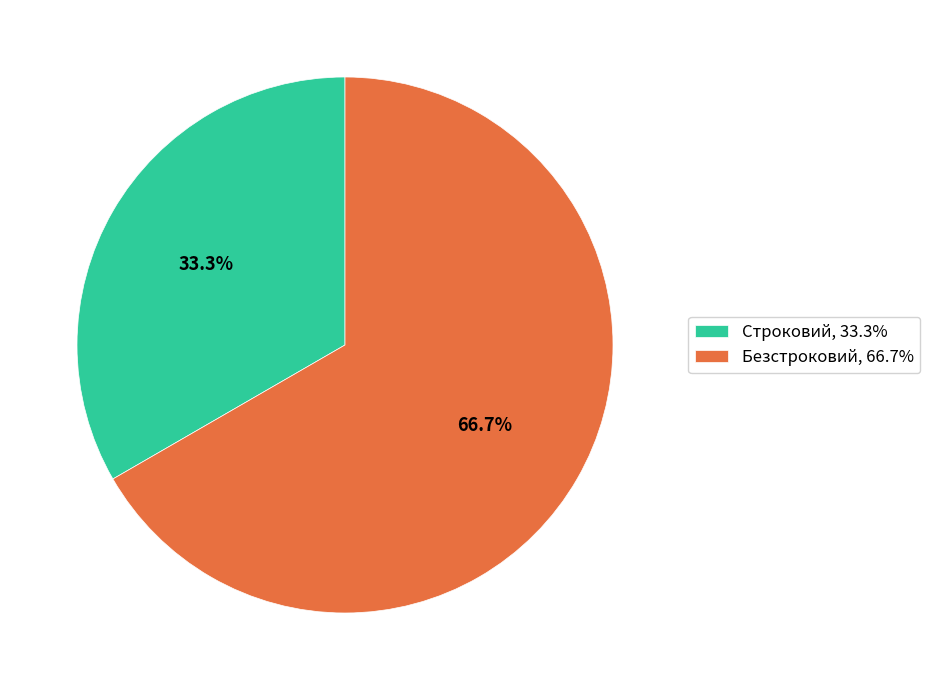

To the nearest percent, what is the combined percentage of Безстроковий and Строковий?

100%